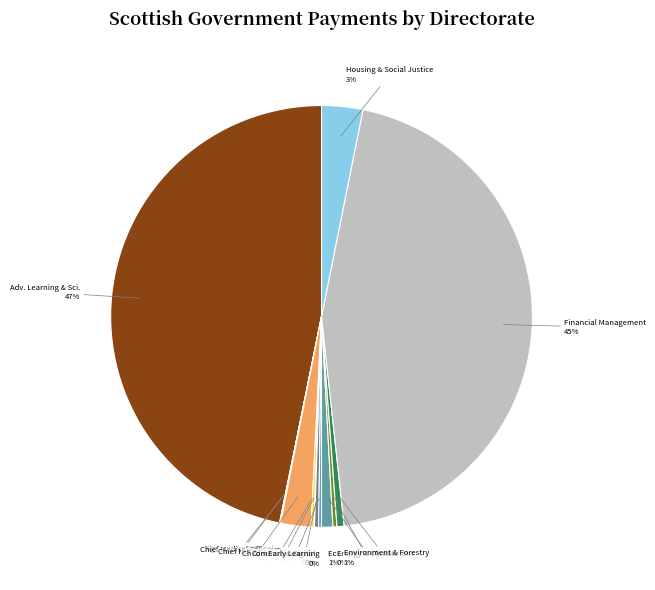

The Housing & Social Justice slice represents 12% of the pie. True or false?

False